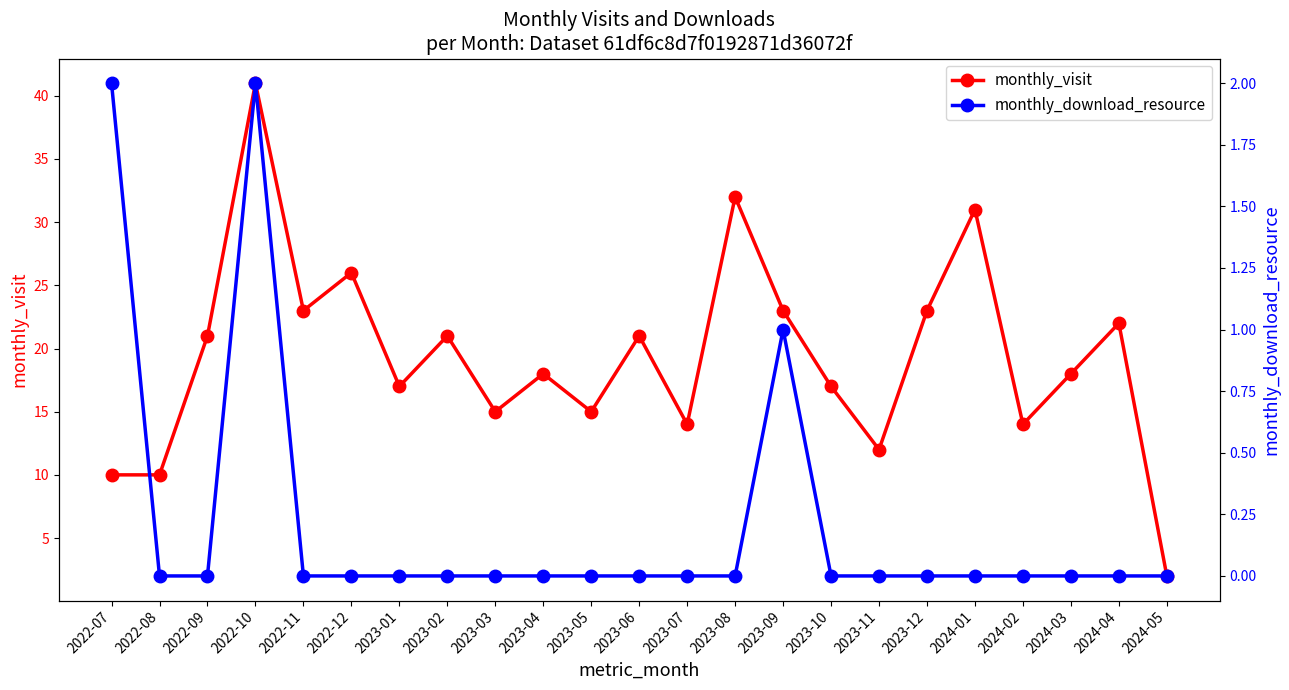

How many values in the monthly_download_resource series exceed 0?

3